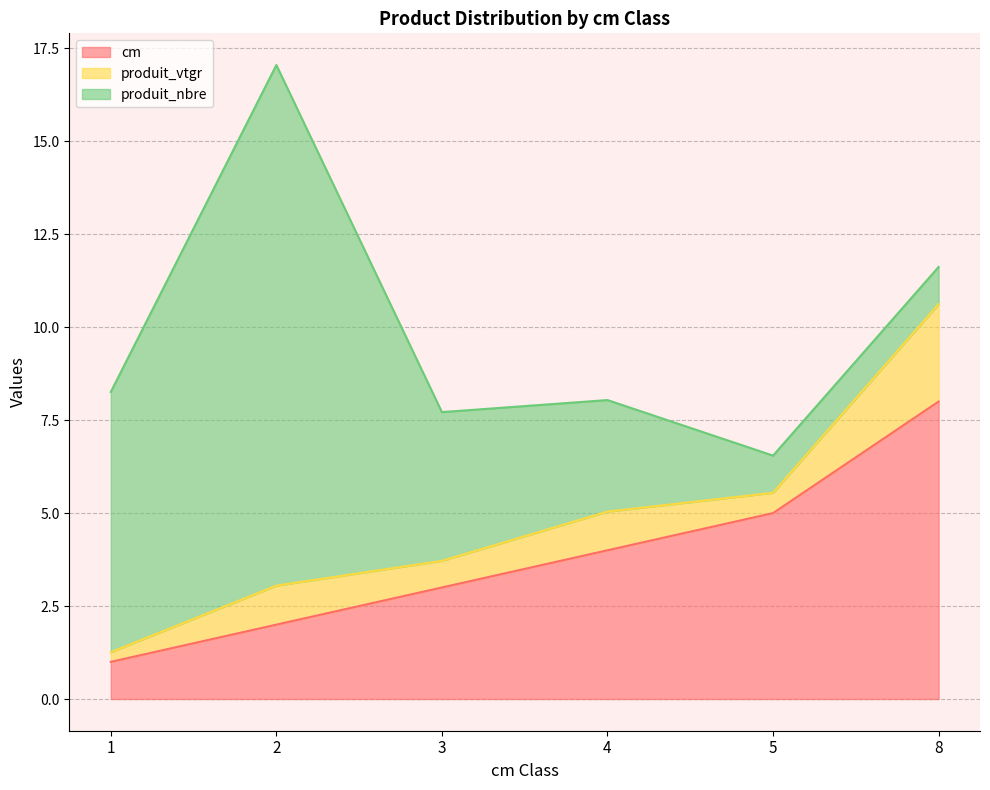

What is the value of the produit_nbre point at the 4th from the left?

3.0